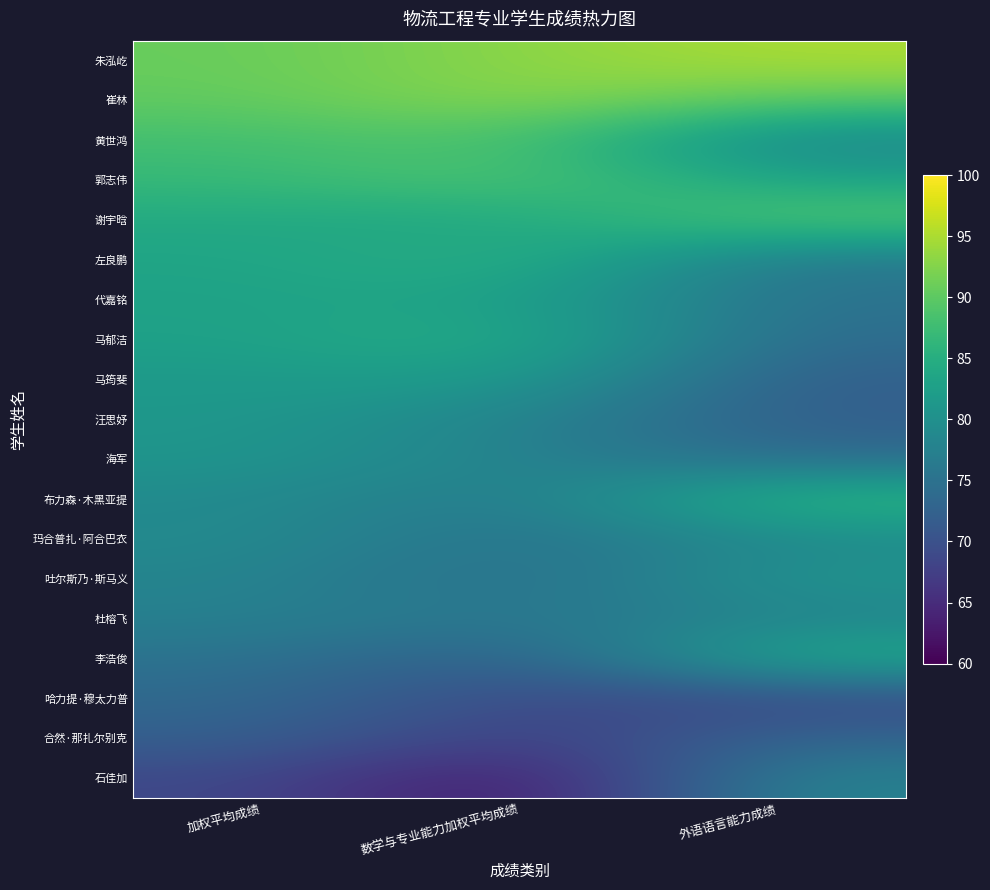

Reading left to right, extract all data points from this chart.

朱泓屹: 加权平均成绩=90.7	数学与专业能力加权平均成绩=93.1	外语语言能力成绩=95.0
崔林: 加权平均成绩=90.3	数学与专业能力加权平均成绩=93.3	外语语言能力成绩=90.0
黄世鸿: 加权平均成绩=87.9	数学与专业能力加权平均成绩=89.1	外语语言能力成绩=78.0
郭志伟: 加权平均成绩=86.8	数学与专业能力加权平均成绩=89.4	外语语言能力成绩=83.0
谢宇晗: 加权平均成绩=84.3	数学与专业能力加权平均成绩=83.5	外语语言能力成绩=90.0
左良鹏: 加权平均成绩=83.3	数学与专业能力加权平均成绩=85.8	外语语言能力成绩=76.0
代嘉铭: 加权平均成绩=83.0	数学与专业能力加权平均成绩=83.2	外语语言能力成绩=75.0
马郁洁: 加权平均成绩=82.8	数学与专业能力加权平均成绩=85.2	外语语言能力成绩=74.0
马筠斐: 加权平均成绩=81.6	数学与专业能力加权平均成绩=82.3	外语语言能力成绩=72.0
汪思妤: 加权平均成绩=81.2	数学与专业能力加权平均成绩=78.0	外语语言能力成绩=72.0
海军: 加权平均成绩=80.9	数学与专业能力加权平均成绩=77.8	外语语言能力成绩=74.0
布力森·木黑亚提: 加权平均成绩=79.2	数学与专业能力加权平均成绩=76.0	外语语言能力成绩=87.0
玛合普扎·阿合巴衣: 加权平均成绩=79.1	数学与专业能力加权平均成绩=75.0	外语语言能力成绩=79.0
吐尔斯乃·斯马义: 加权平均成绩=78.1	数学与专业能力加权平均成绩=74.0	外语语言能力成绩=81.0
杜榕飞: 加权平均成绩=77.5	数学与专业能力加权平均成绩=75.6	外语语言能力成绩=78.0
李浩俊: 加权平均成绩=75.1	数学与专业能力加权平均成绩=71.6	外语语言能力成绩=85.0
哈力提·穆太力普: 加权平均成绩=73.8	数学与专业能力加权平均成绩=68.7	外语语言能力成绩=69.0
合然·那扎尔别克: 加权平均成绩=72.3	数学与专业能力加权平均成绩=67.1	外语语言能力成绩=73.0
石佳加: 加权平均成绩=68.8	数学与专业能力加权平均成绩=61.6	外语语言能力成绩=78.0